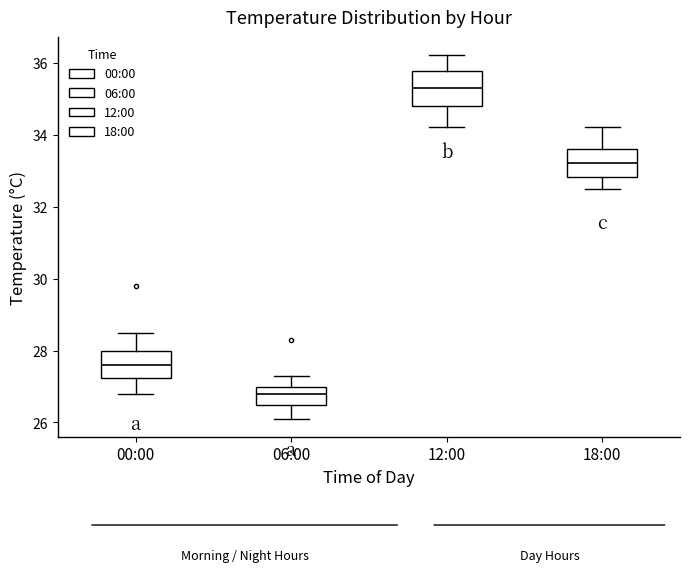

Reading left to right, transcribe this box plot: for each box, give where its median line is, the range the box spans, and where its two whiskers end, as read against the y-axis. The values are not printed on the chart, so give them approximately, as read against the axis.

00:00: median 27.6, box 27.2 to 28.0, whiskers 26.8 to 28.6
06:00: median 26.8, box 26.6 to 27.0, whiskers 26.2 to 27.4
12:00: median 35.4, box 34.8 to 35.8, whiskers 34.2 to 36.2
18:00: median 33.2, box 32.8 to 33.6, whiskers 32.6 to 34.2